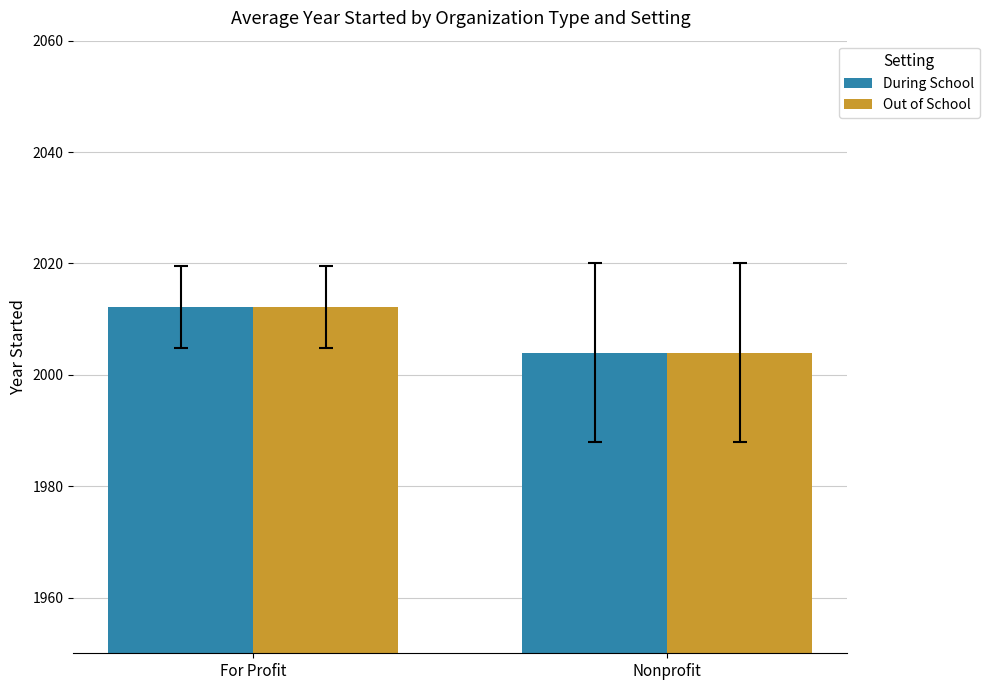

What is the greatest value displayed?

2012.1